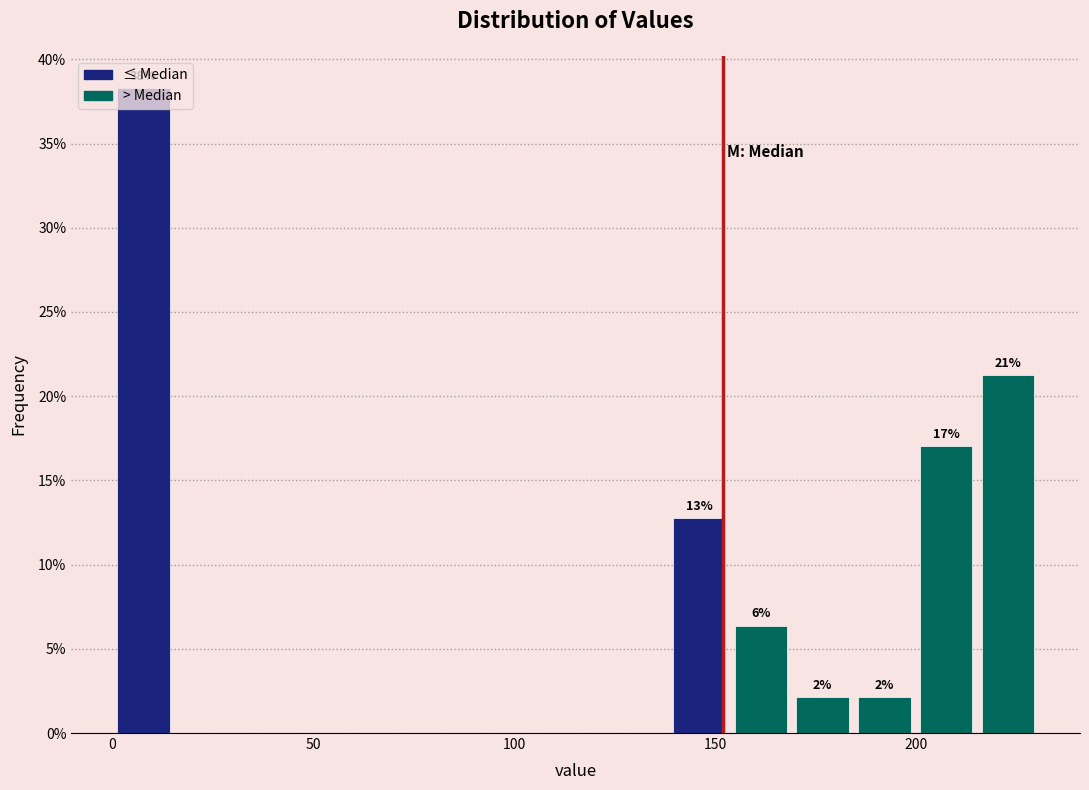

Around what value on the x-axis is the tallest bar? Give the approximate position of its centre, as read against the axis.

10